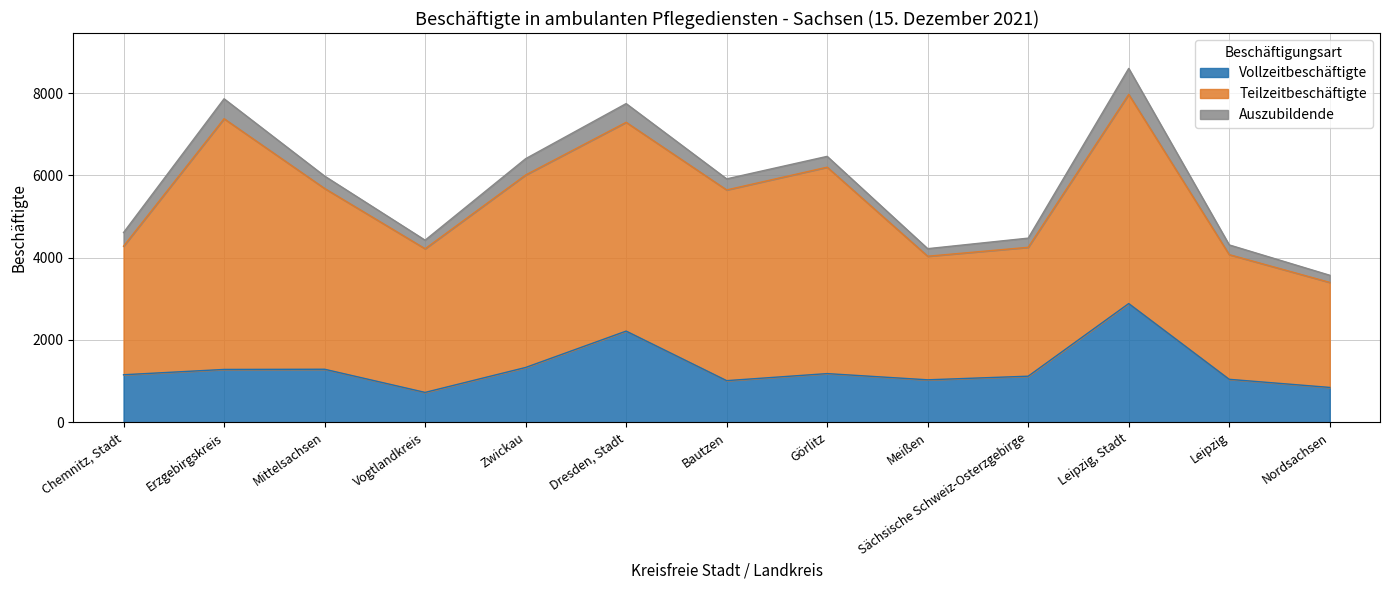

What is the minimum value shown in the chart?

174